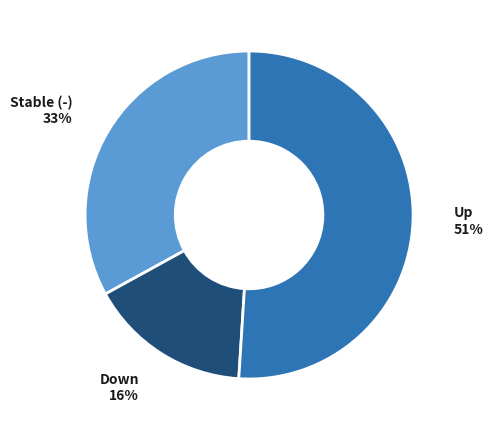

To the nearest percent, what is the difference between the largest and smallest slice percentages?

35%